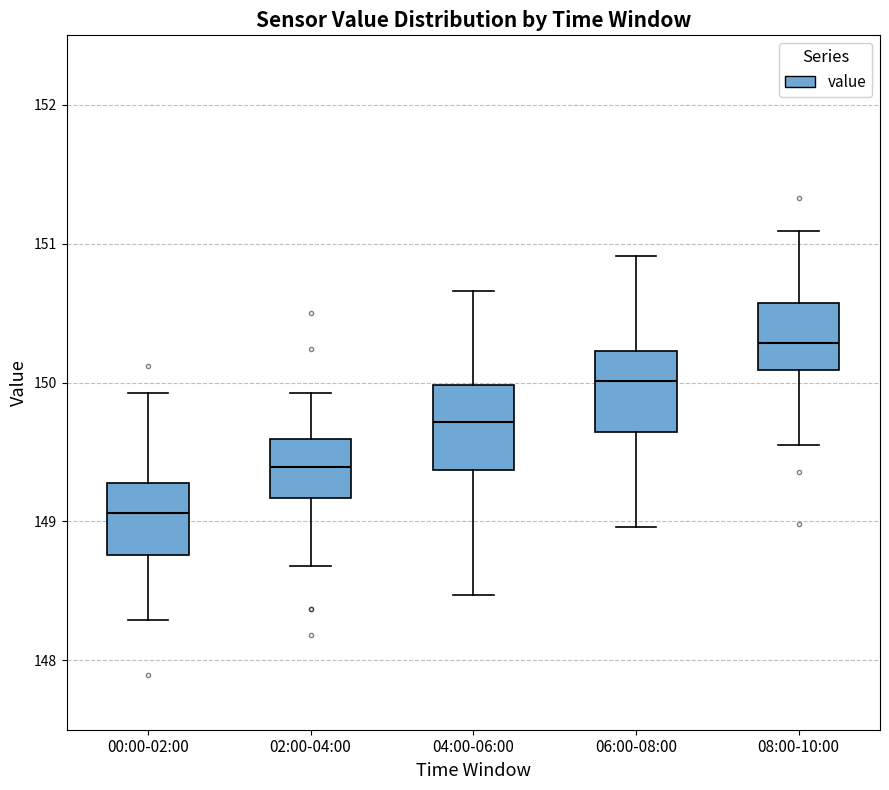

Which box has the highest median line?

08:00-10:00